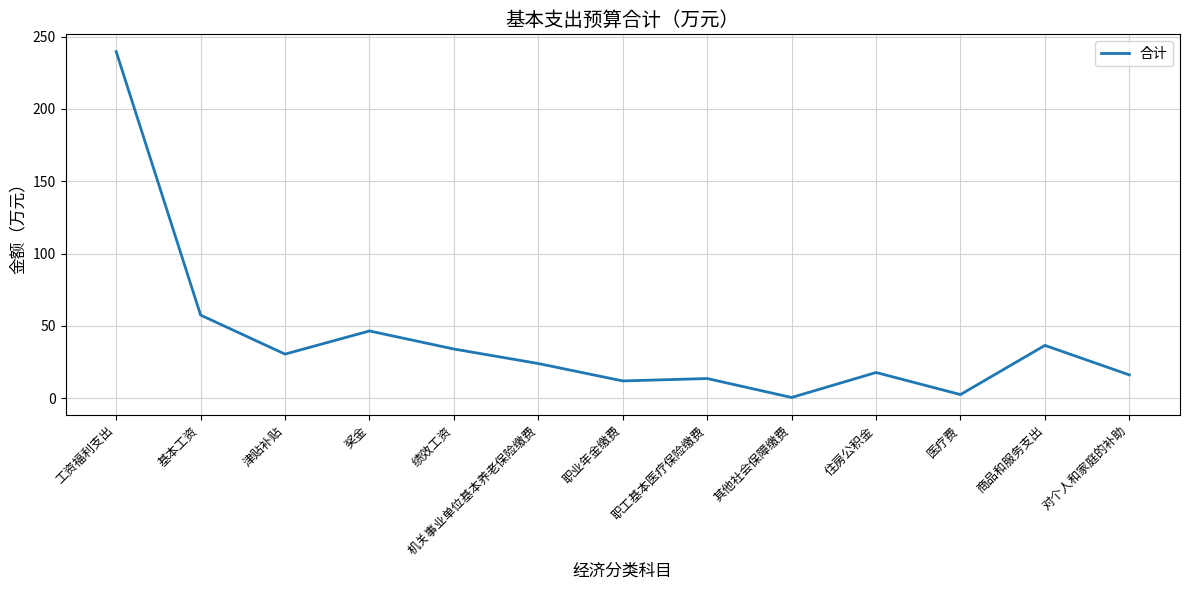

What position from the right is 奖金?

10